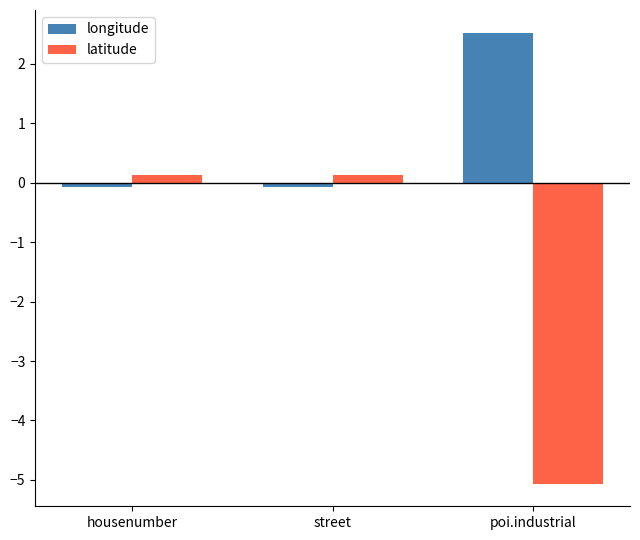

Is the value of latitude at poi.industrial greater than the value of longitude at poi.industrial?

No